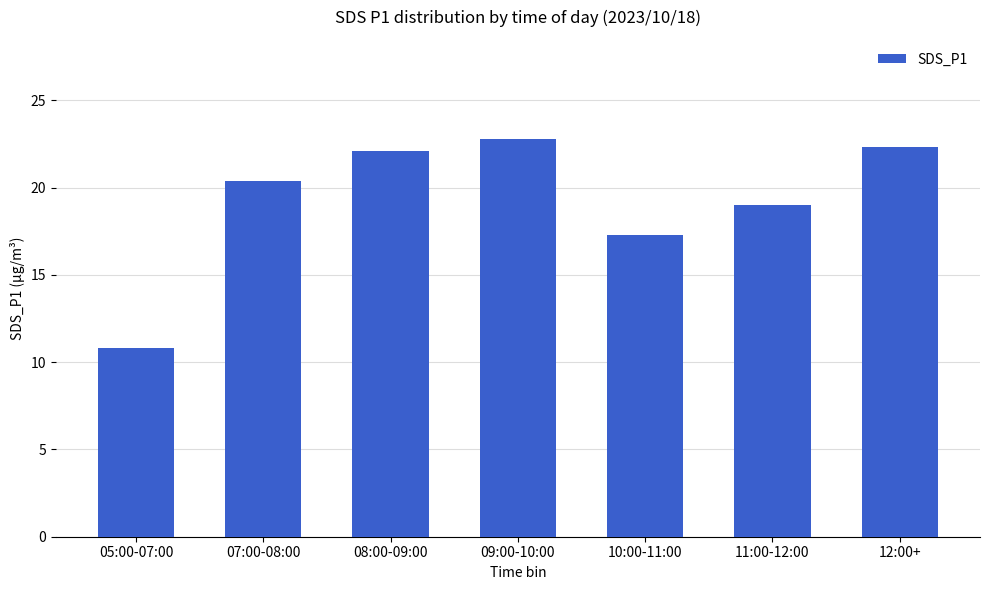

Reading left to right, transcribe all the data shown in this chart.

10.8	20.4	22.1	22.8	17.3	19.0	22.3